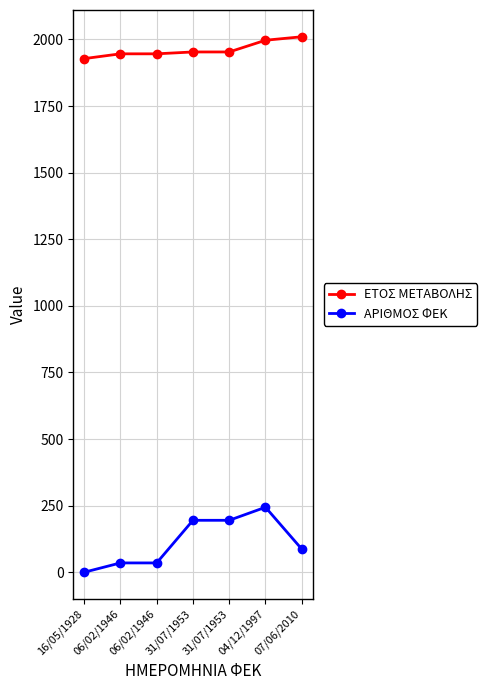

How many values in the ΕΤΟΣ ΜΕΤΑΒΟΛΗΣ series are below 1953?

3